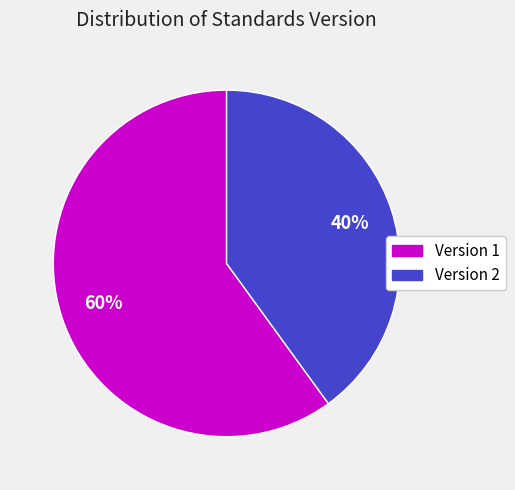

Is there any slice that represents more than half of the pie?

Yes